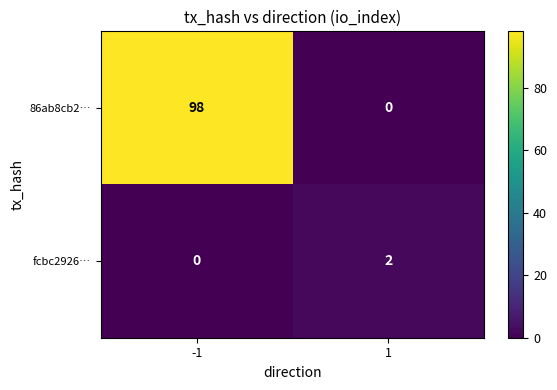

Reading left to right, what are all the values shown in this chart?

86ab8cb2…: 98	0
fcbc2926…: 0	2